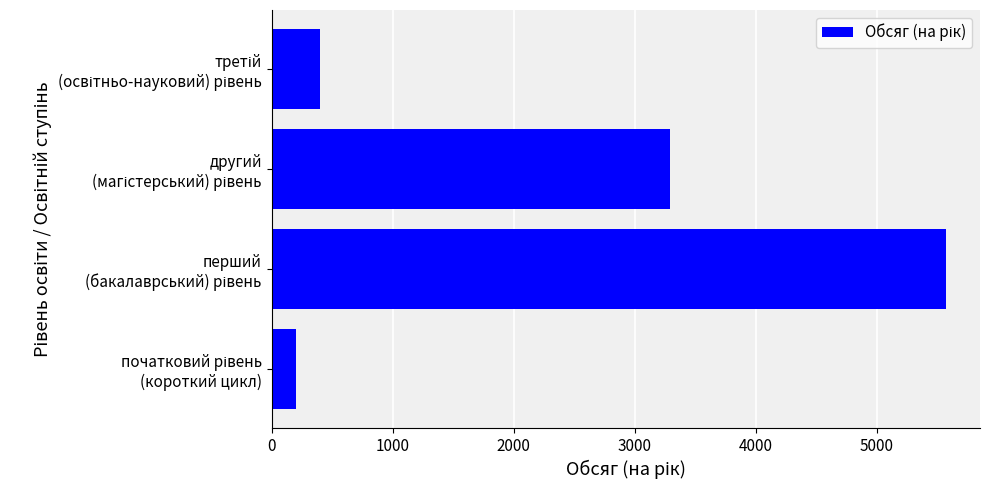

What is the maximum value shown in the chart?

5575